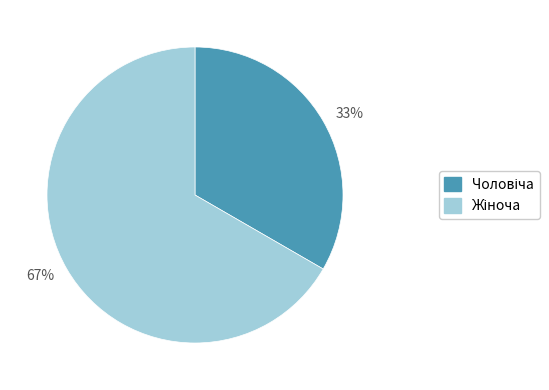

To the nearest percent, what is the average slice percentage?

50%